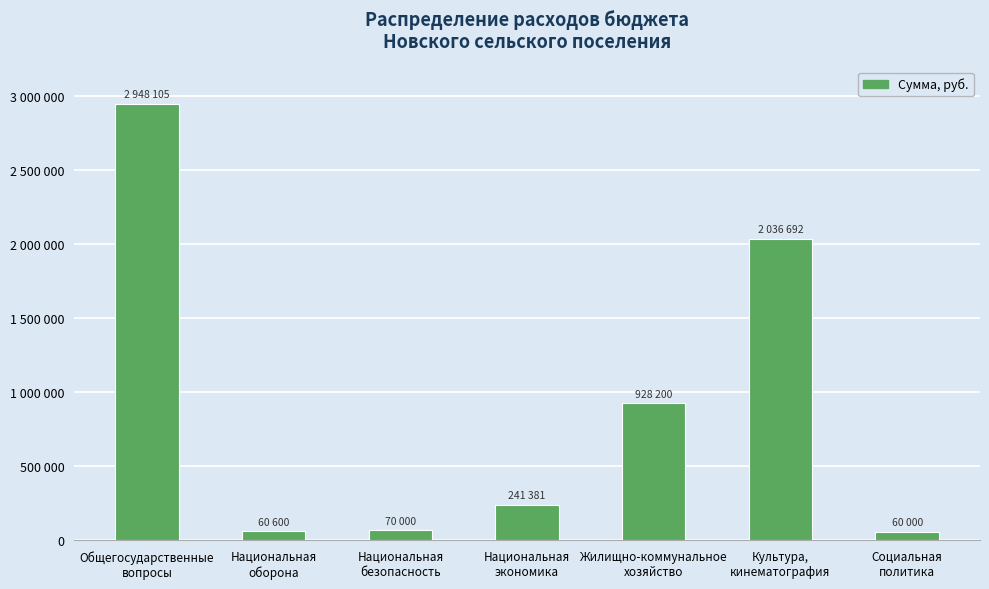

What is the maximum value shown in the chart?

2948105.0